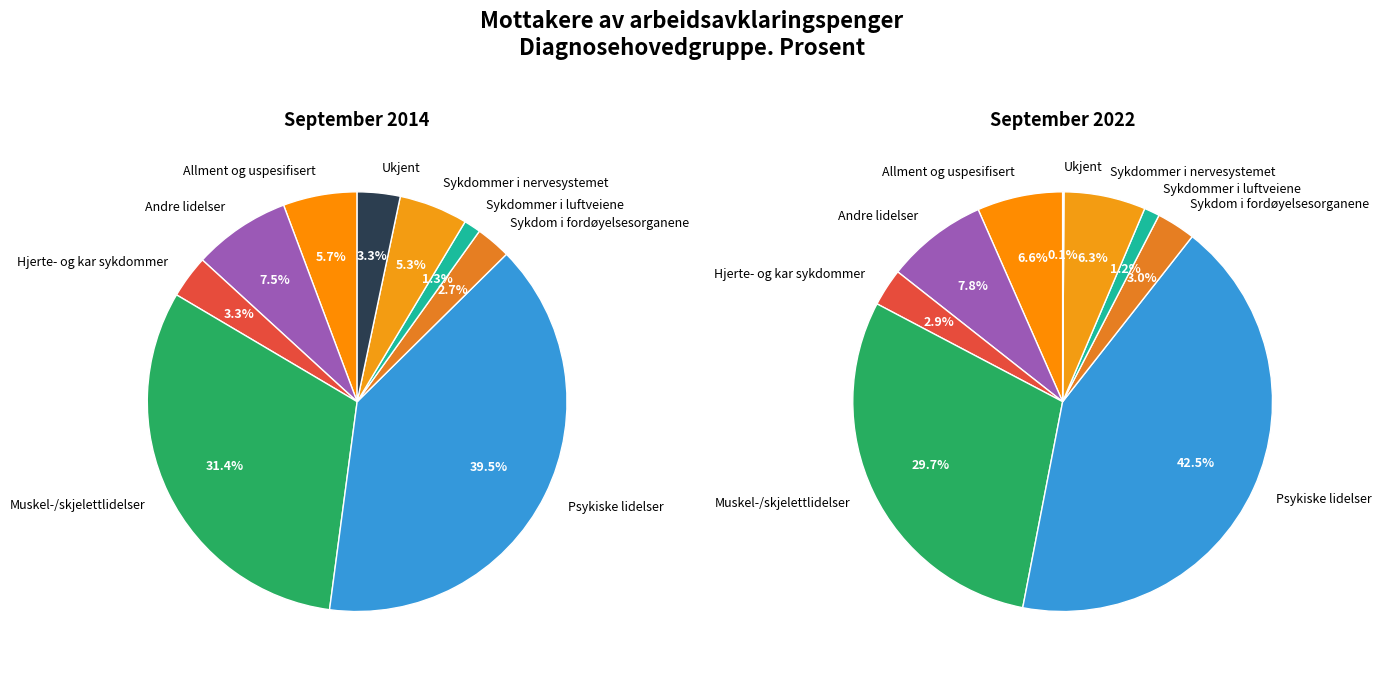

What is the largest slice in the pie chart?

Psykiske lidelser